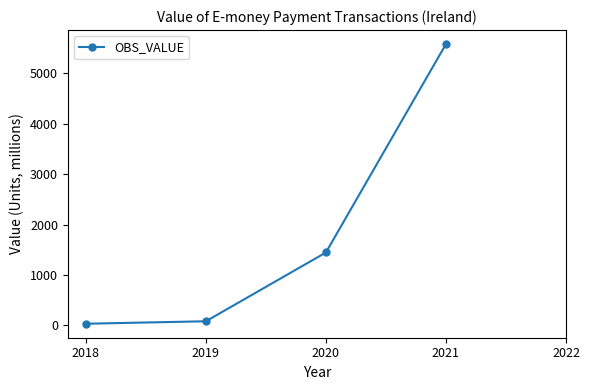

Where is the data nearest to the value 2806?

2020